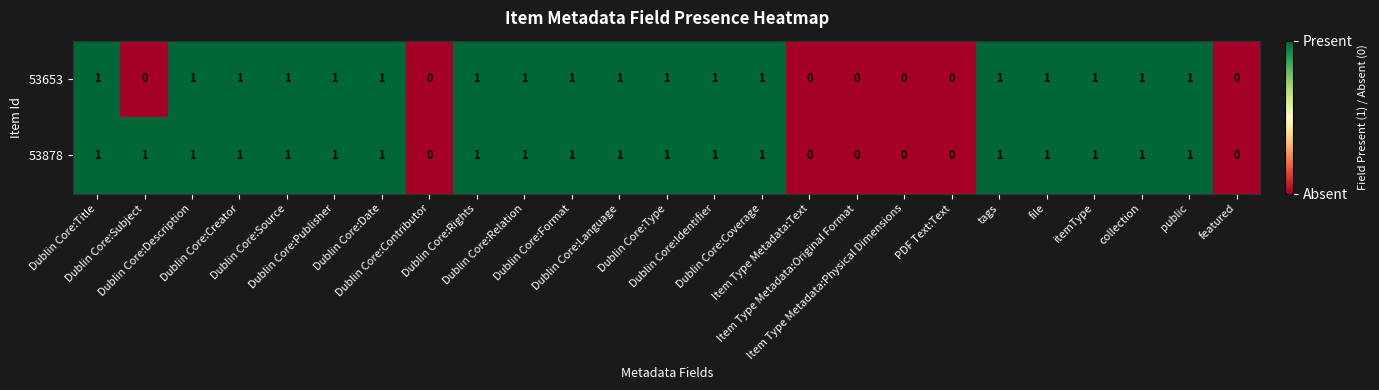

Which series has the largest total across all categories?

53878